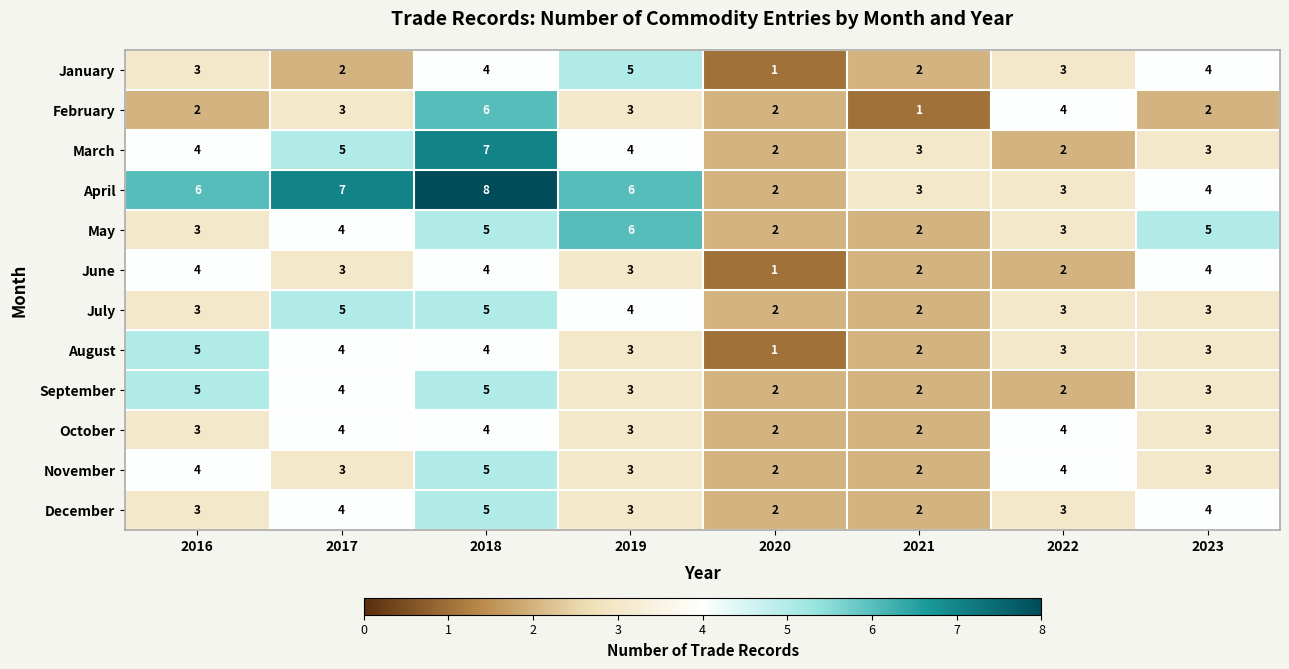

The value of August at 2016 is 2. True or false?

False